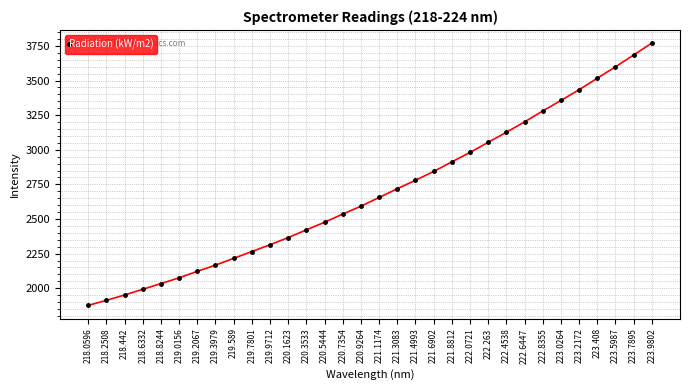

What is the value of the 28th point from the left?

3433.3